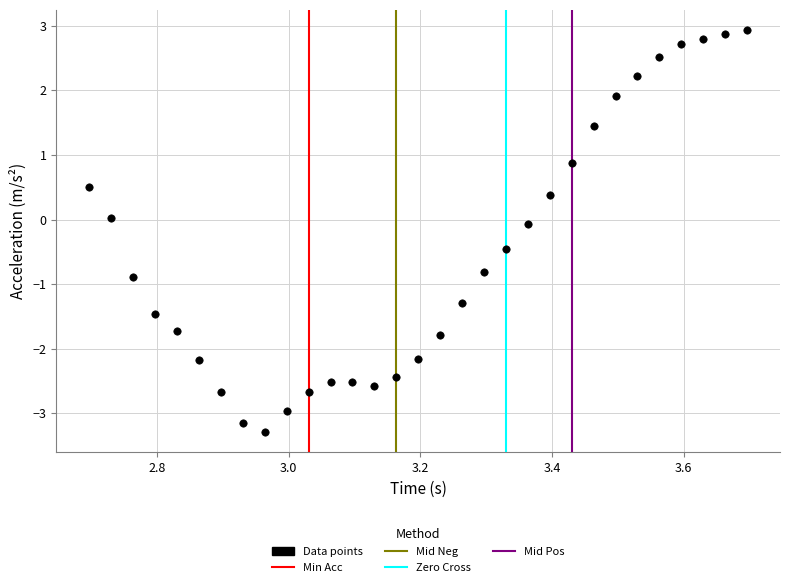

What is the range of X values (max minus min)?

1.0